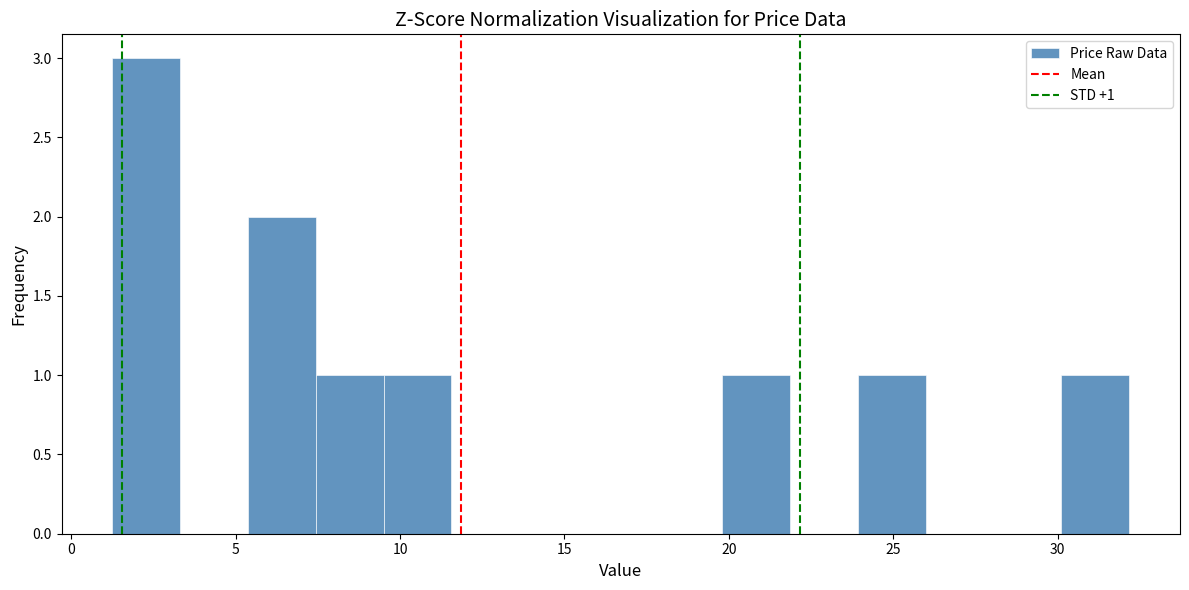

Which range on the x-axis has the tallest bar?

1.5 to 3.5